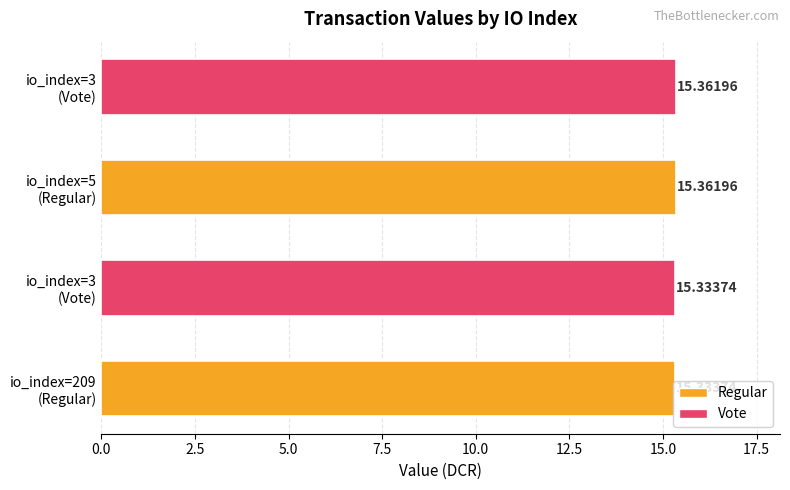

What is the average value?

15.3